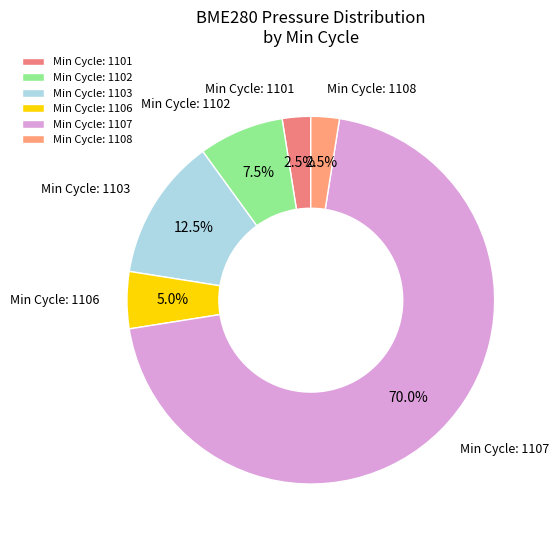

What is the ratio of the value at Min Cycle: 1103 to the value at Min Cycle: 1106?

2.5